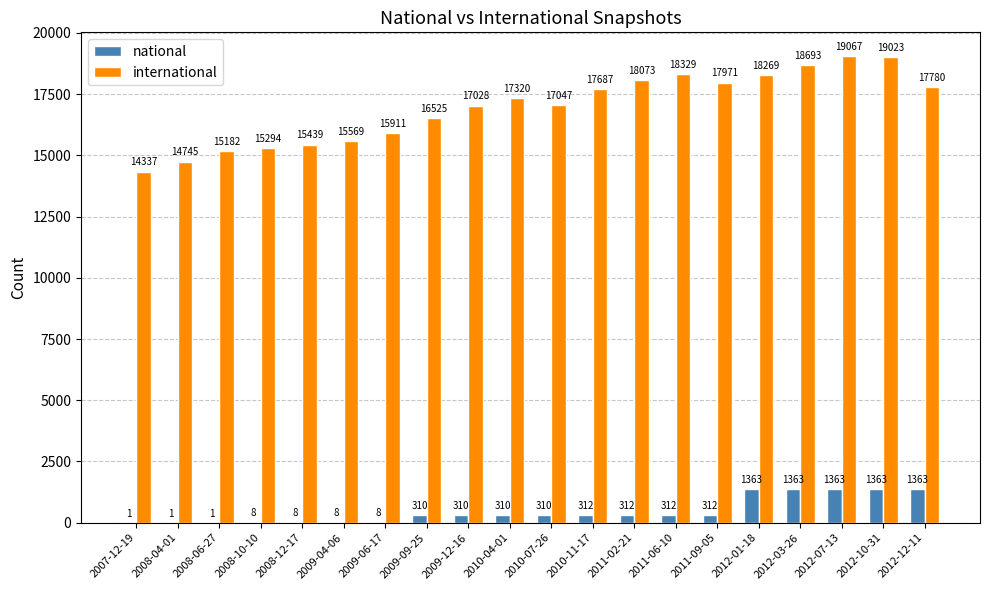

How many groups of bars are there?

20